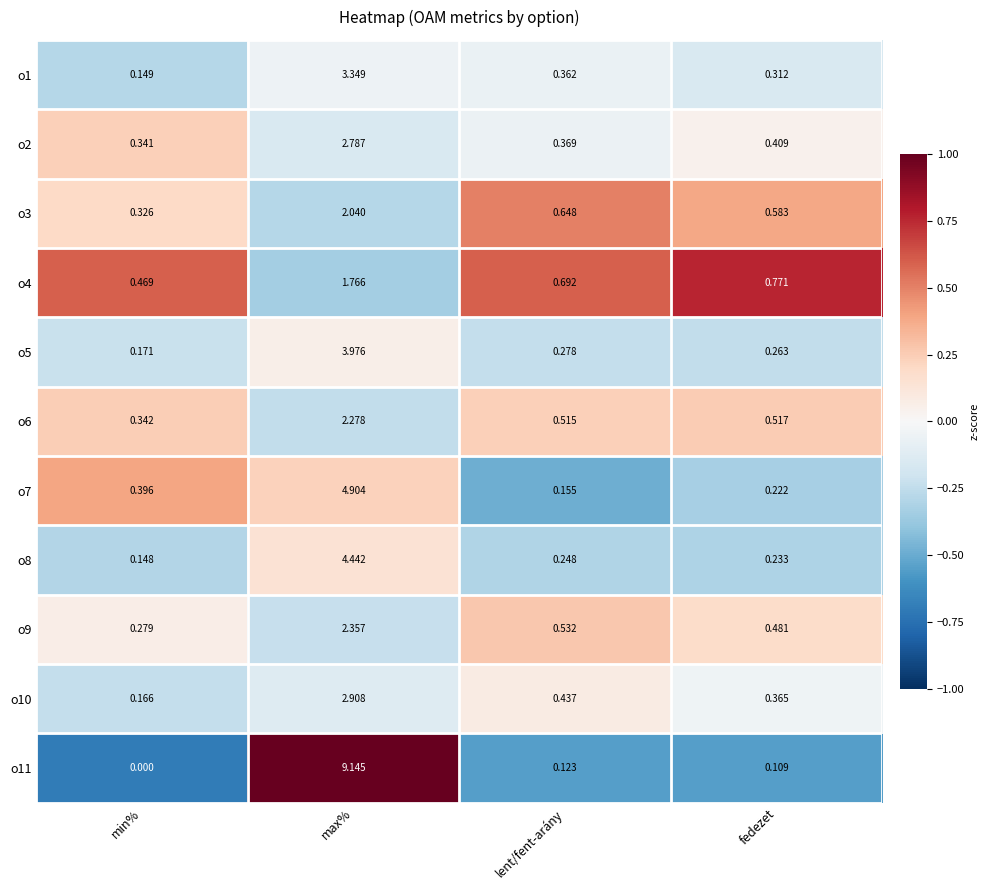

Which series changed the most between lent/fent-arány and fedezet?

o4